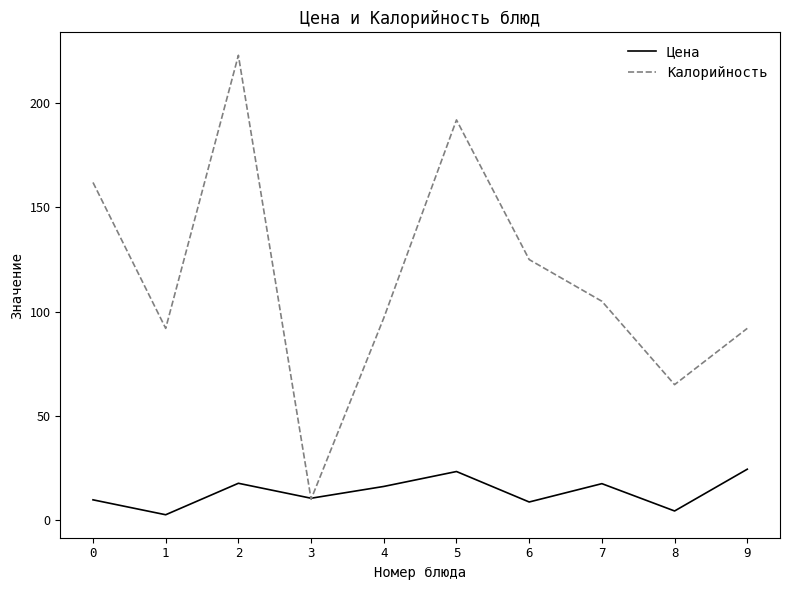

In Цена, how many points are lower than both neighbors (excluding endpoints)?

4